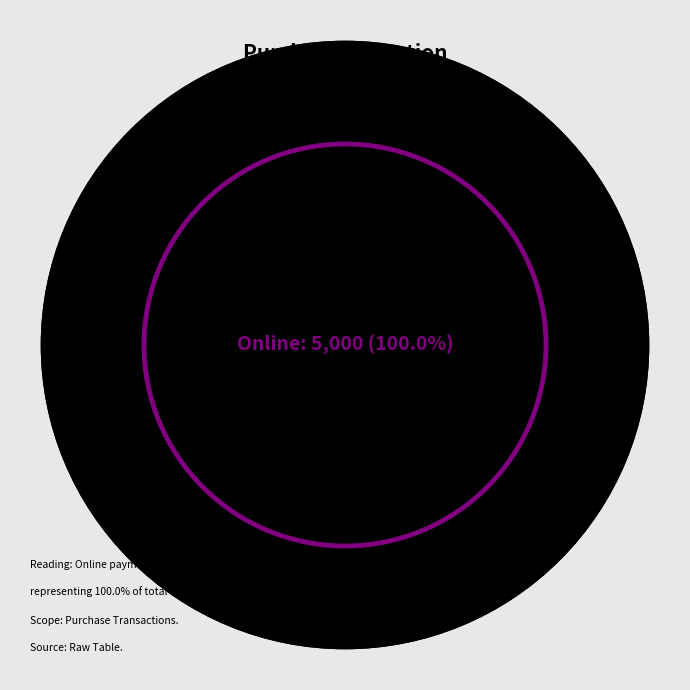

Which category has the biggest portion of the pie?

Online